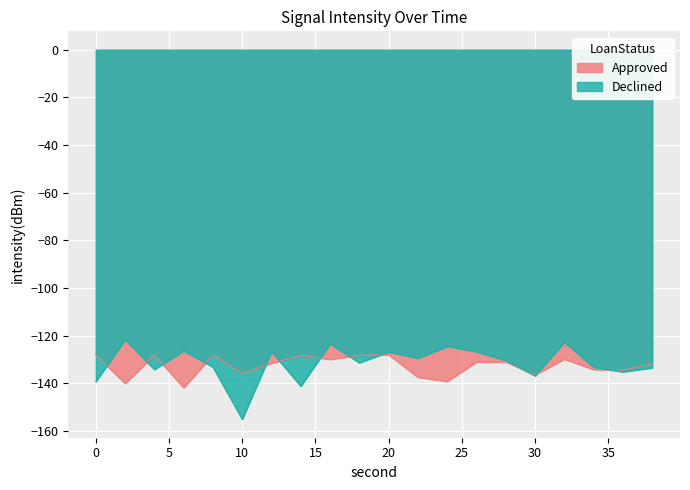

How many times do Declined and Approved cross each other?

12